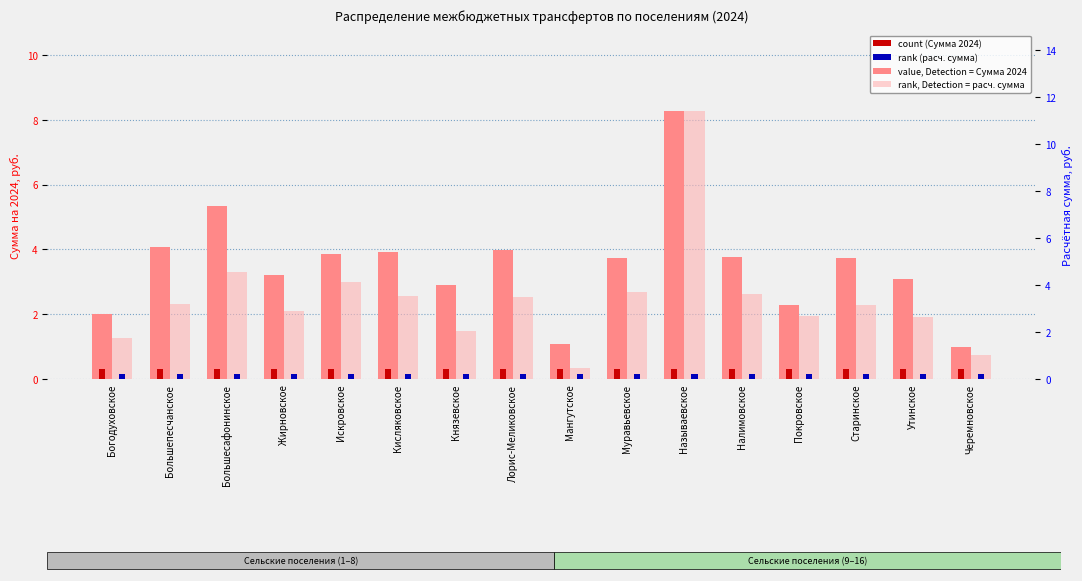

Count the number of data series in this chart.

4